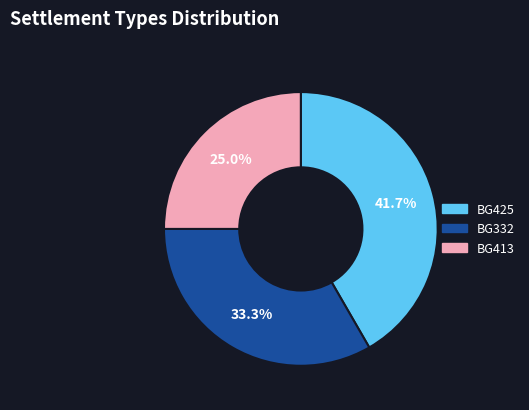

Count the number of slices in the pie.

3